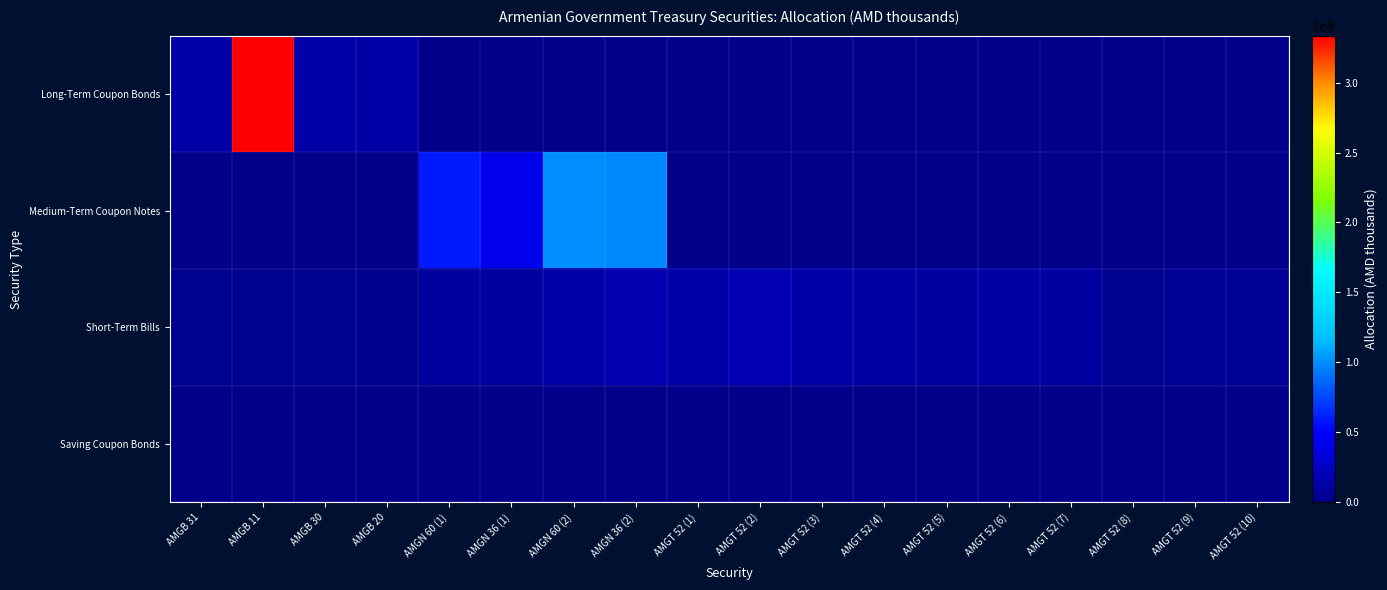

What is the maximum value shown in the chart?

333542450